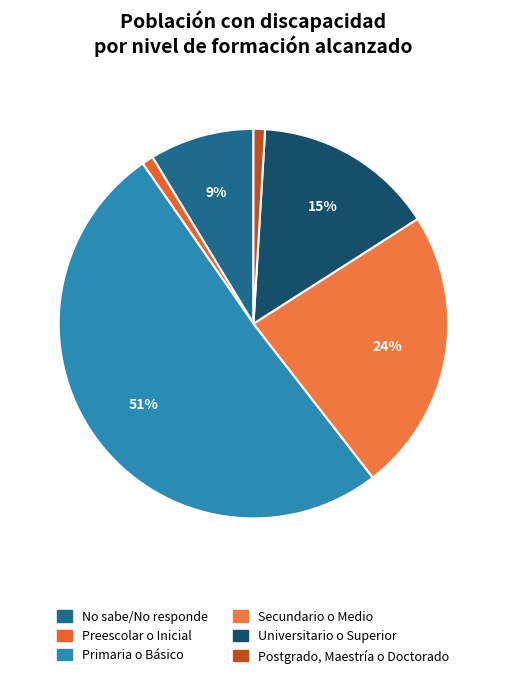

Count the number of slices in the pie.

6